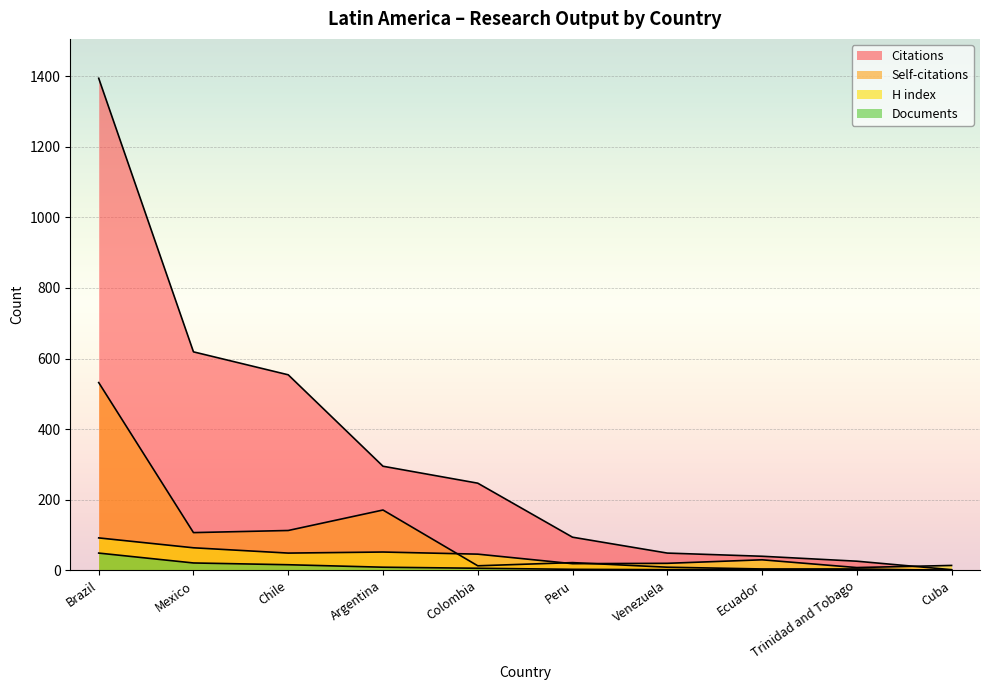

The value of Citations at Trinidad and Tobago is 26. True or false?

True